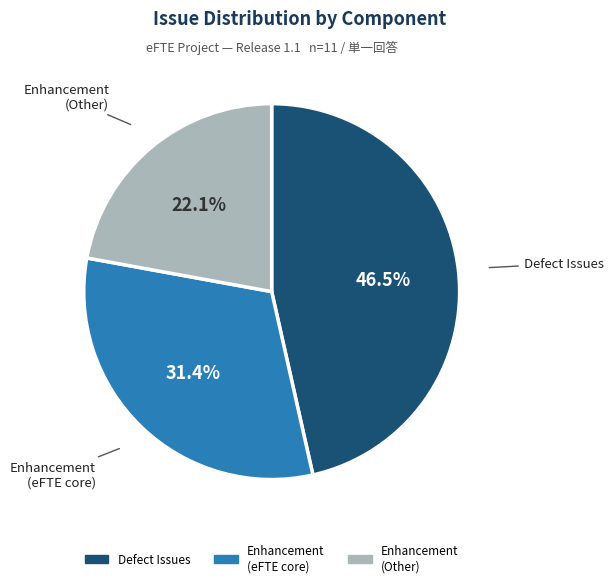

Rank the categories by value from highest to lowest.

Defect Issues, Enhancement (eFTE core), Enhancement (Other)